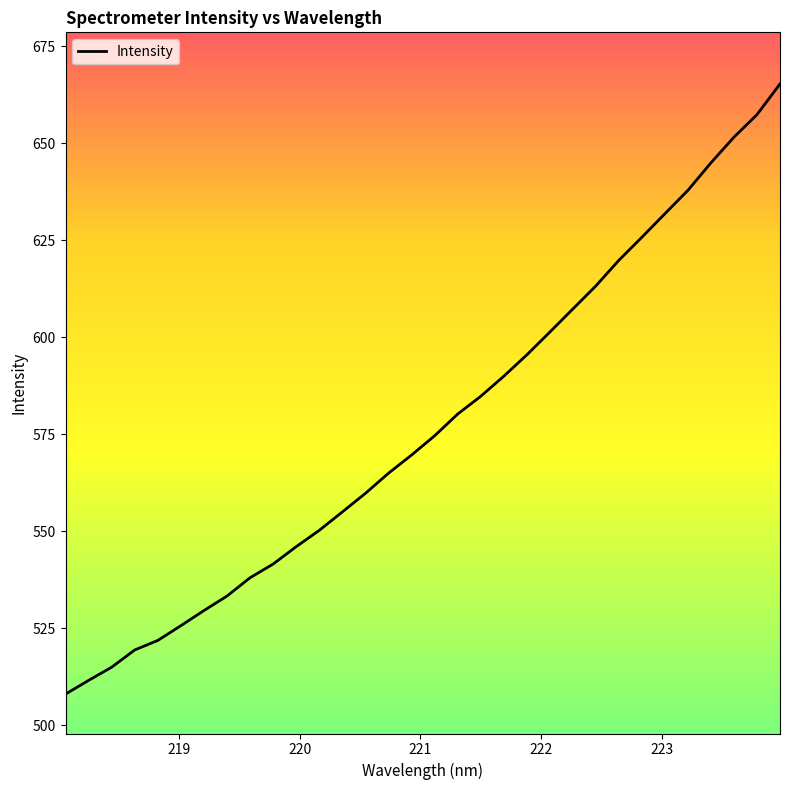

How many lines are shown in the chart?

1